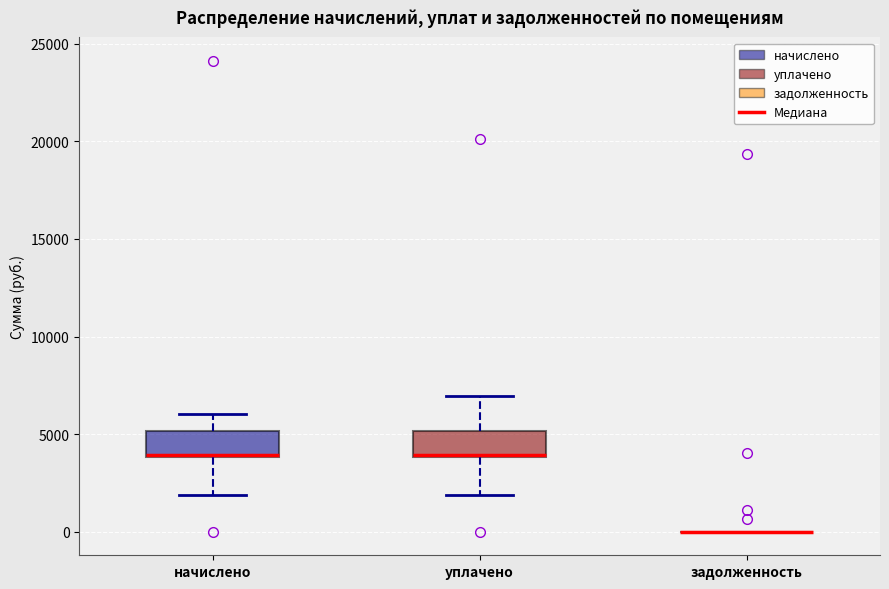

Reading left to right, read every box against the y-axis: the position of its median line, the range the box covers, and the ends of its whiskers. The values are not printed on the chart, so give them approximately, as read against the axis.

начислено: median 4000 (drawn on the box's lower edge), box 4000 to 5000, whiskers 2000 to 6000
уплачено: median 4000 (drawn on the box's lower edge), box 4000 to 5000, whiskers 2000 to 7000
задолженность: box collapsed to a line at 0, whiskers 0 to 0